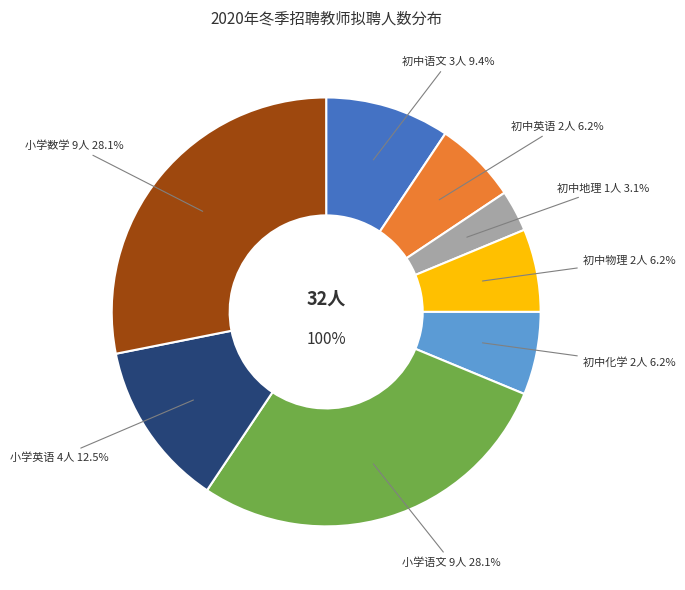

Combined, what portion of the pie is 初中英语 and 初中地理?

9.4%